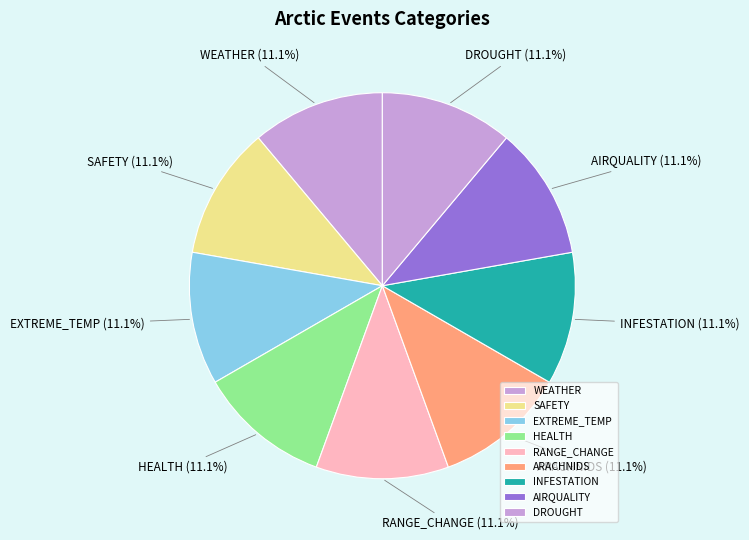

How many segments does this pie chart have?

9